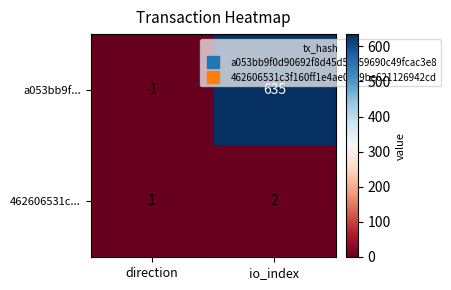

What is the average value of the a053bb9f... series?

317